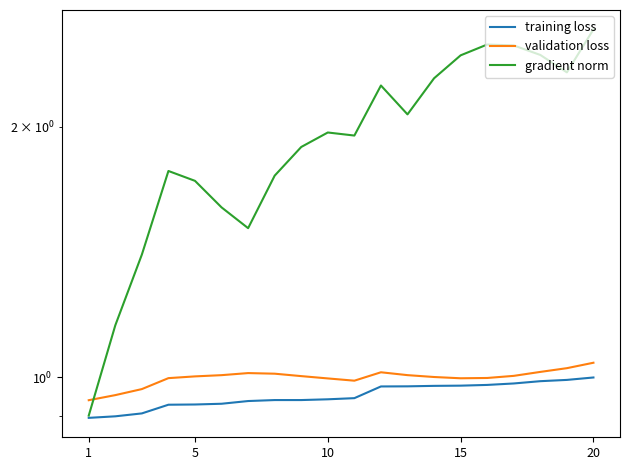

Is it true that validation loss equals 1.4 at 1?

False